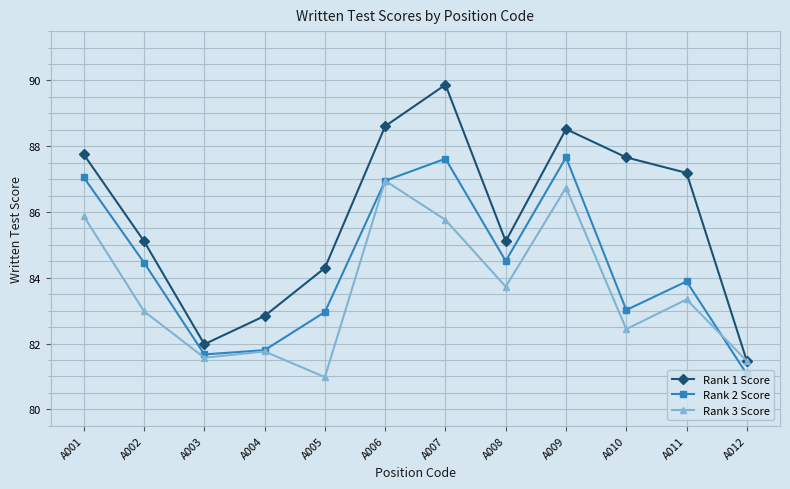

Is it true that Rank 2 Score equals 84.5 at A008?

True